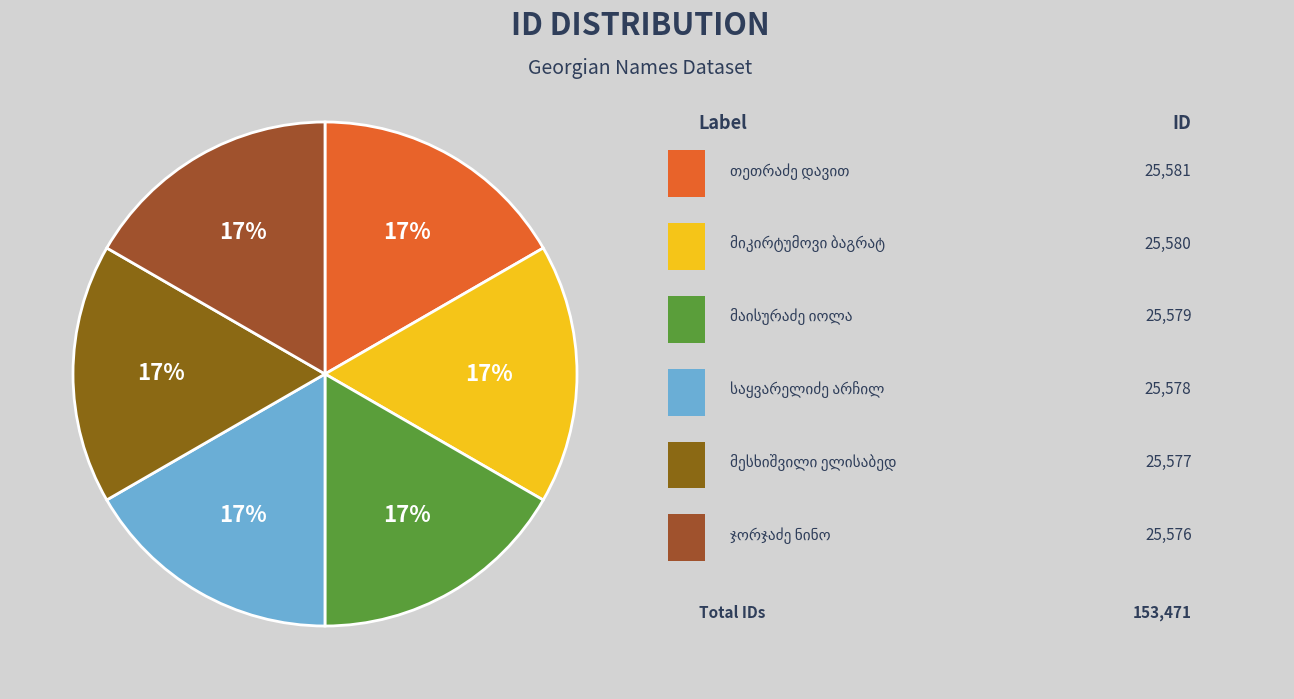

What percentage is the ბაგრატ ბადალის ძე მიკირტუმოვი slice, to the nearest percent?

17%